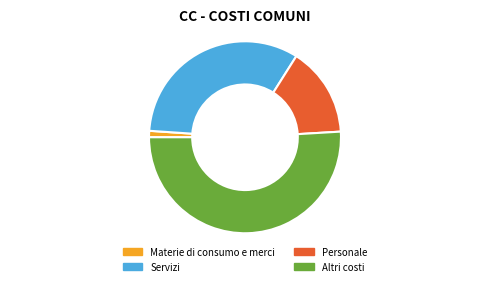

How many segments does this pie chart have?

4